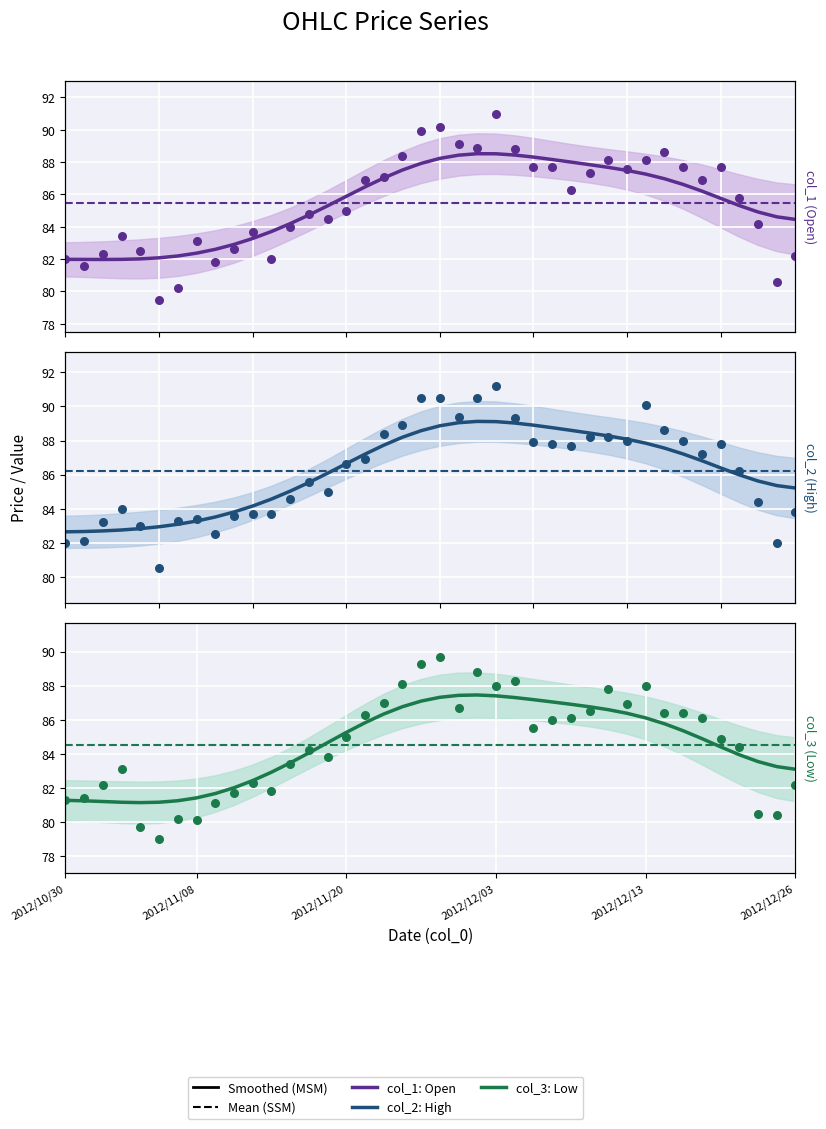

Which series has the largest Y range (max minus min)?

col_1 (Open)